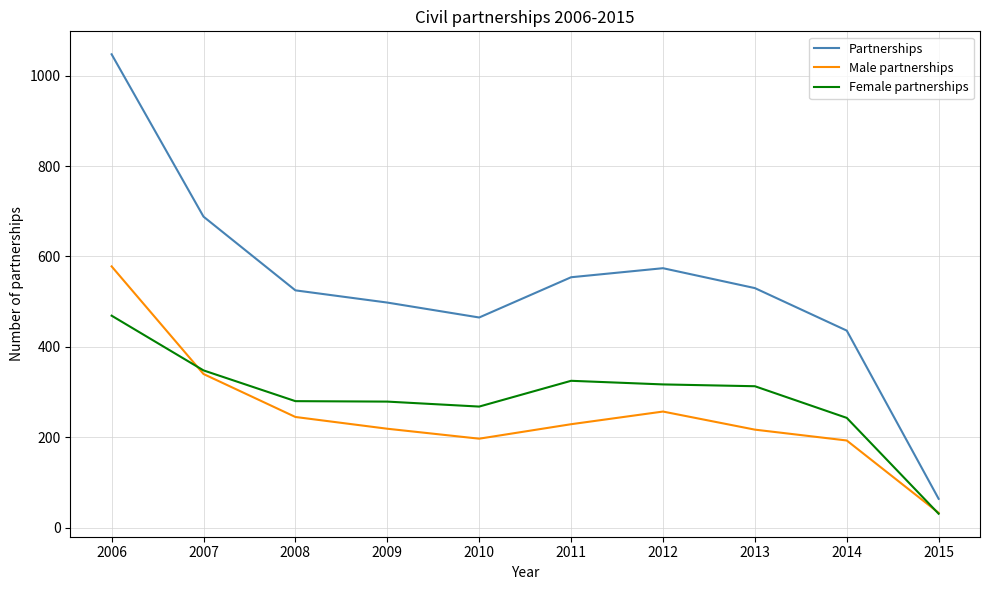

What is the spread (max minus min) of values at 2011?

325